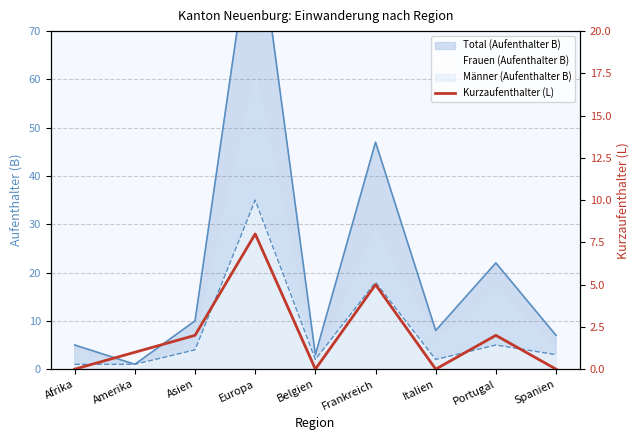

How many interior local peaks (higher than both neighbors) does the data have?

3